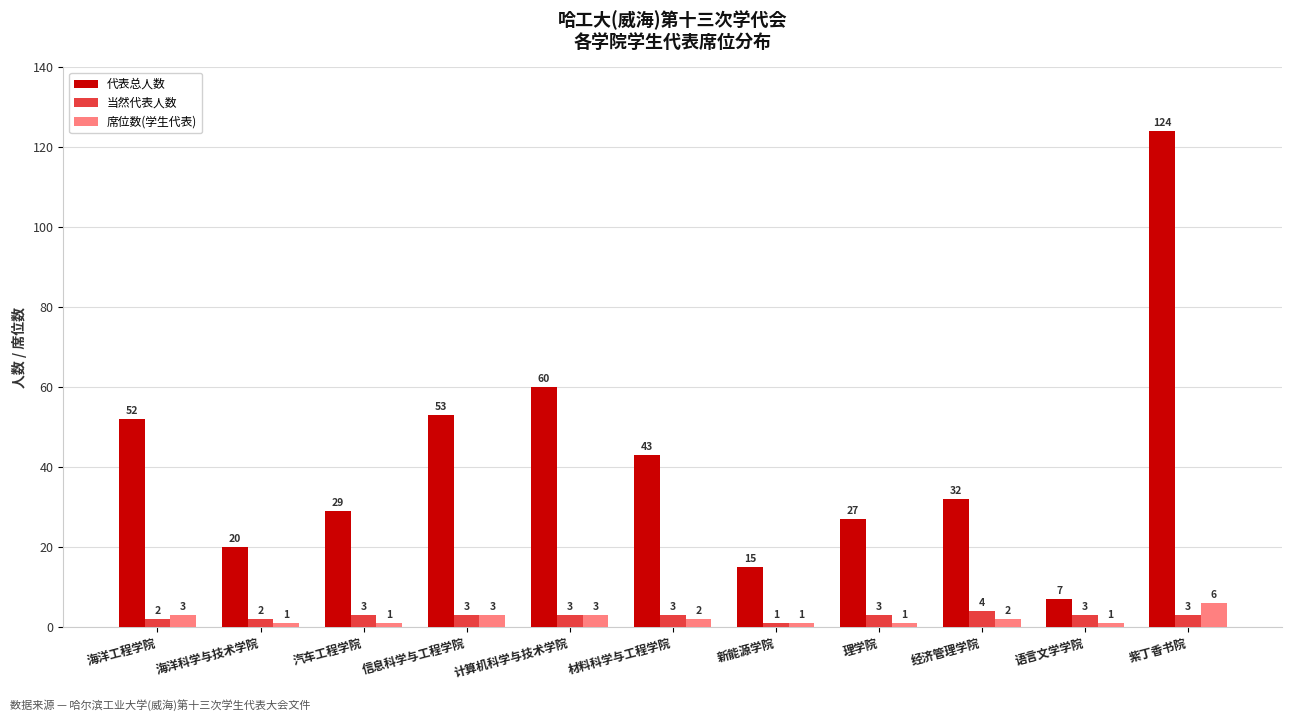

What is the sum of the 当然代表人数 values at 理学院 and 计算机科学与技术学院?

6